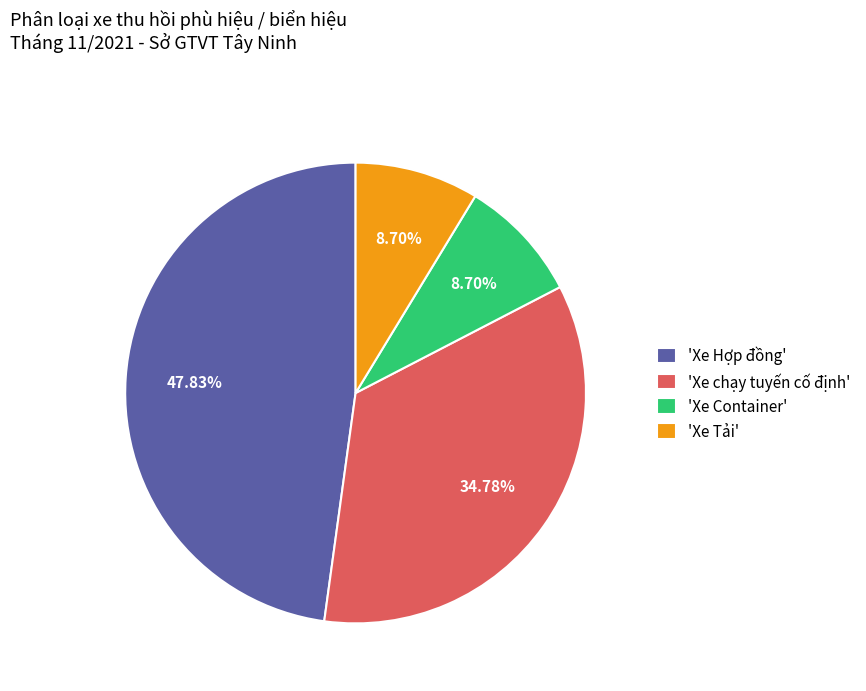

What is the ratio of the value at 'Xe Hợp đồng' to the value at 'Xe chạy tuyến cố định'?

1.4